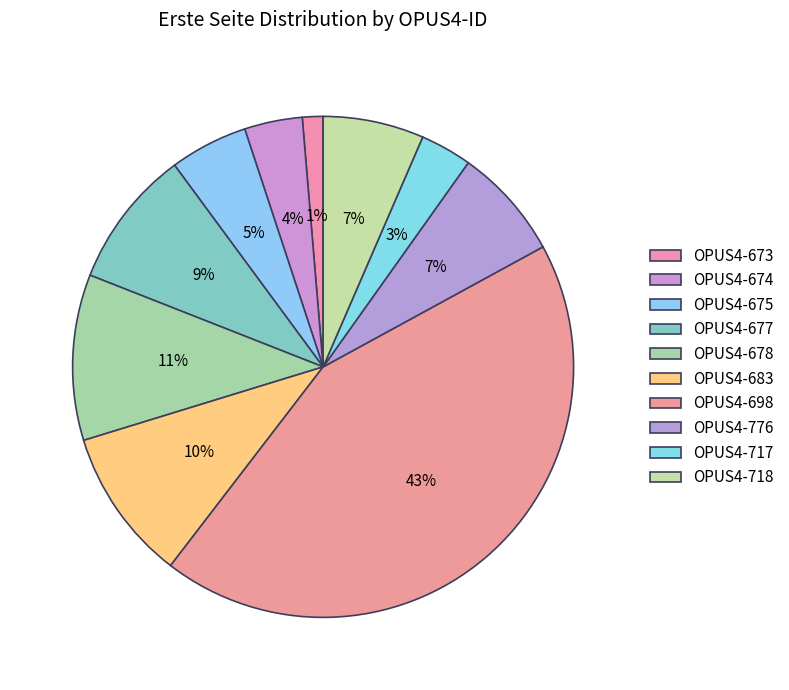

To the nearest percent, what portion does OPUS4-673 represent?

1%